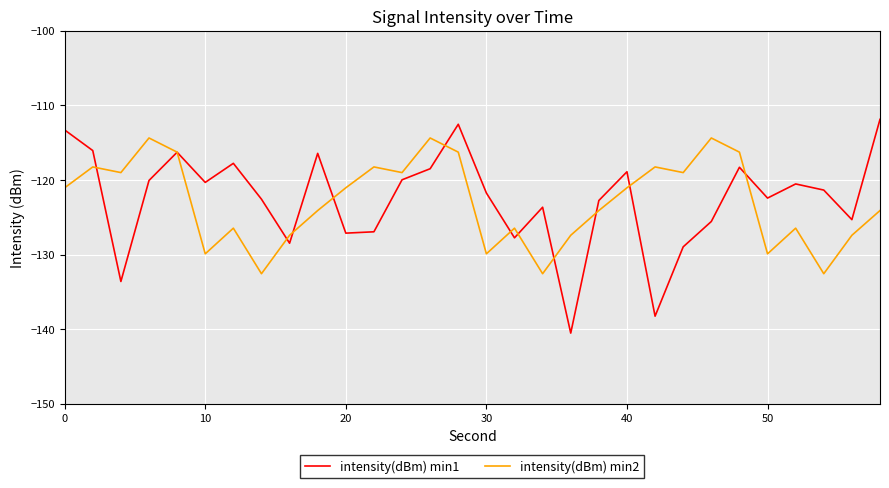

Which series has the largest range (max minus min)?

intensity(dBm) min1